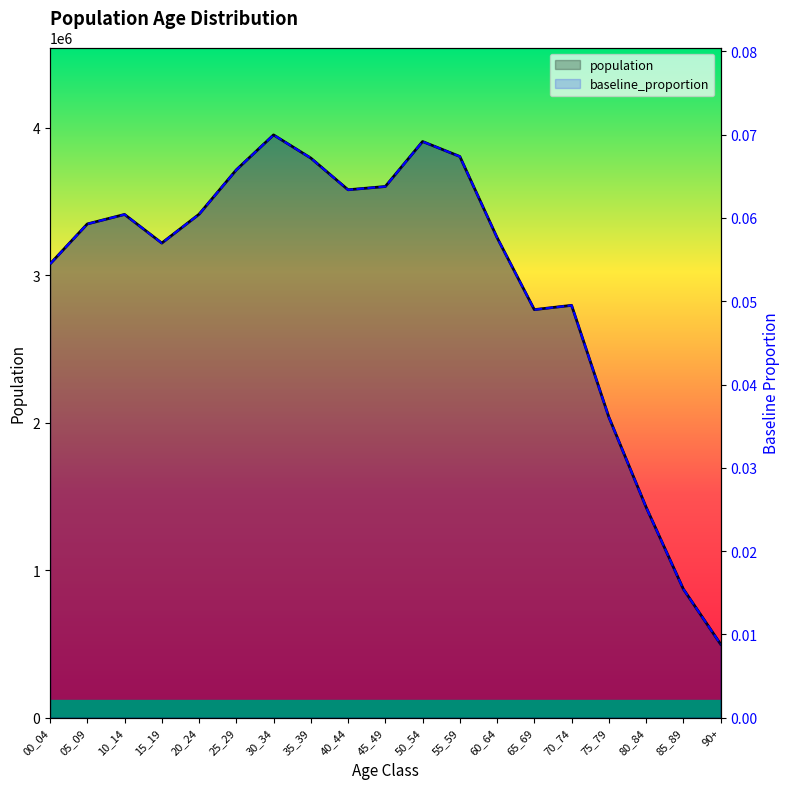

What is the difference between the maximum and minimum values in the baseline_proportion series?

0.1